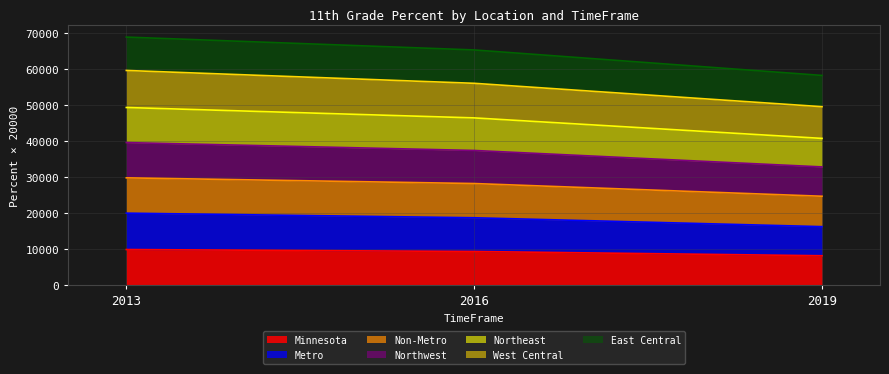

What is the total value across all series at 2013?

68780